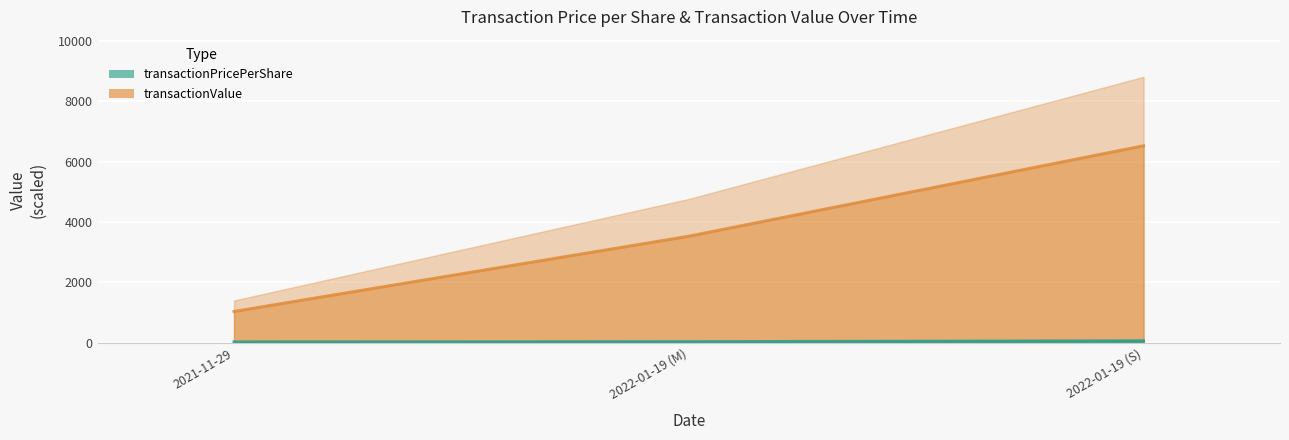

What is the minimum value shown in the chart?

29.3